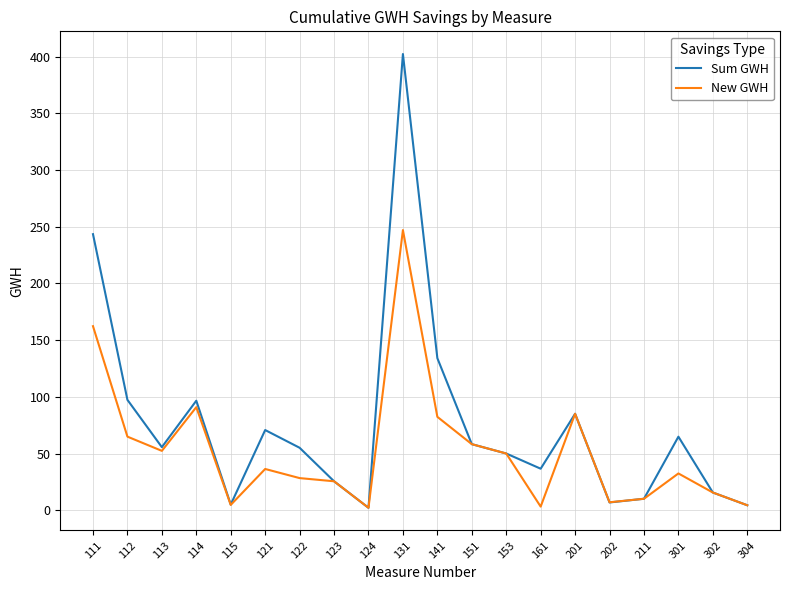

True or false: New GWH has a value of 49.3 at 301.

False